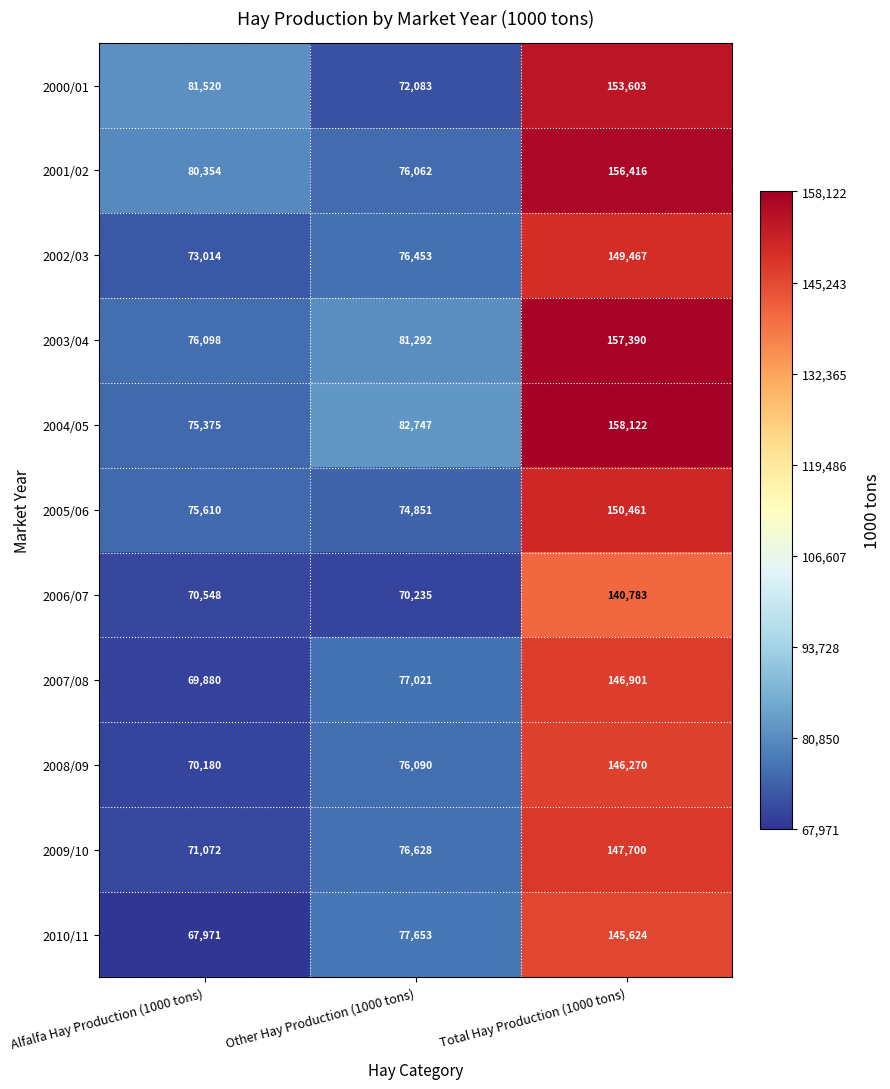

Count the number of data series in this chart.

11